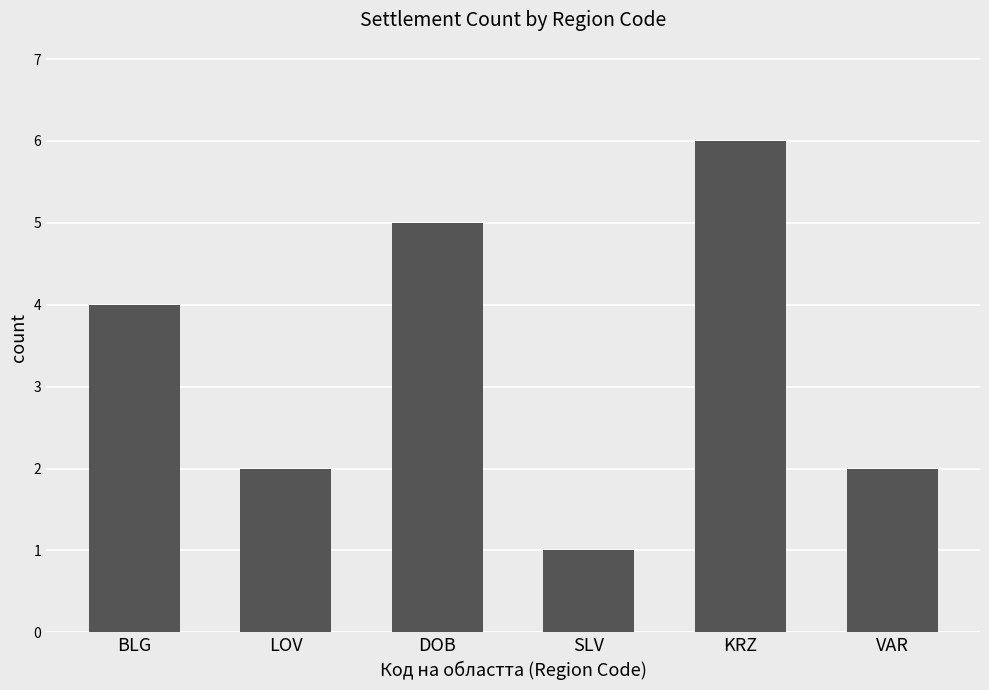

Reading left to right, list all the values displayed in this chart.

BLG=4	LOV=2	DOB=5	SLV=1	KRZ=6	VAR=2